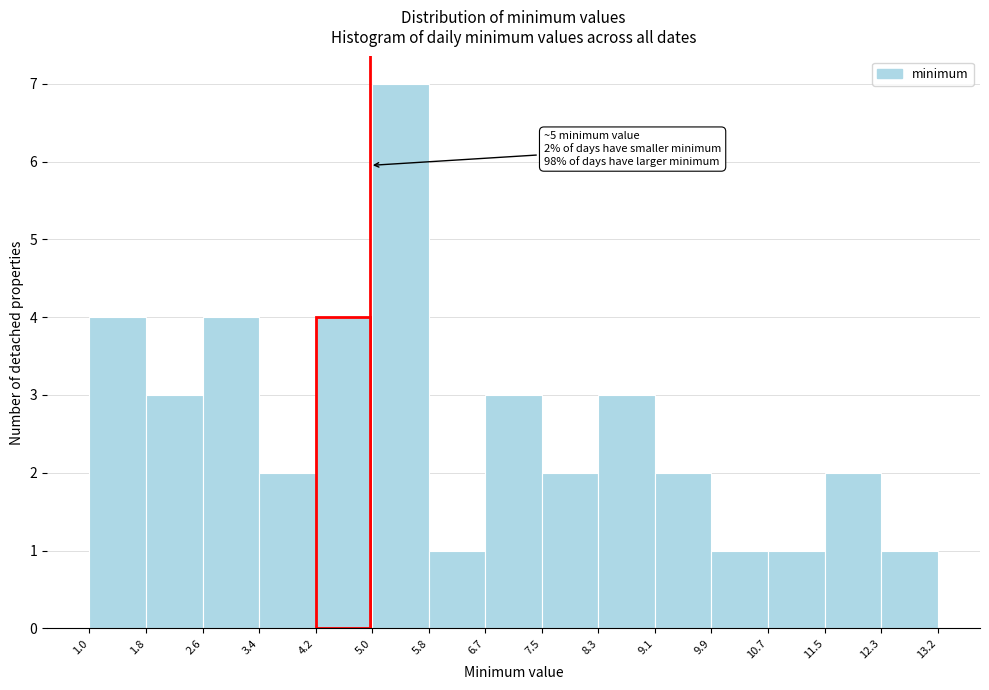

Over which range of the x-axis is the bar tallest?

5.0 to 5.8